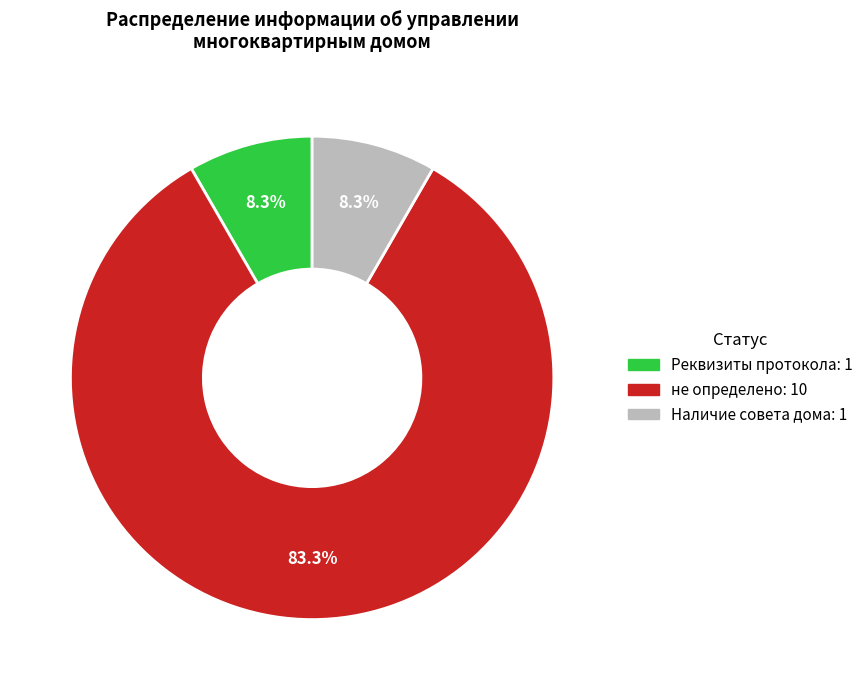

What is the ratio of the value at Наличие совета дома to the value at не определено?

0.1